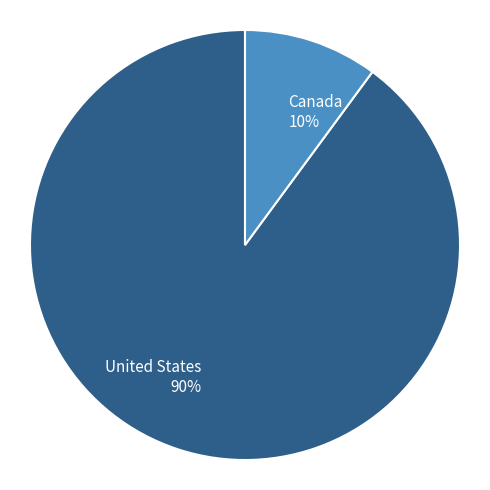

Is the sum of Canada and United States greater than half?

Yes